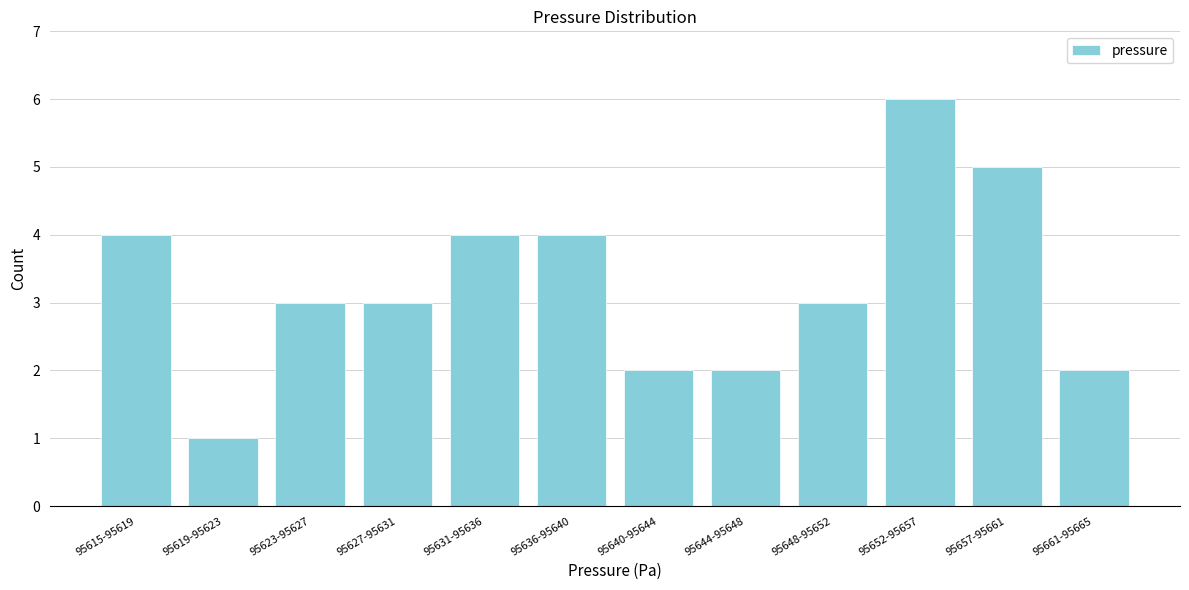

Reading left to right, extract all data points from this chart.

4	1	3	3	4	4	2	2	3	6	5	2